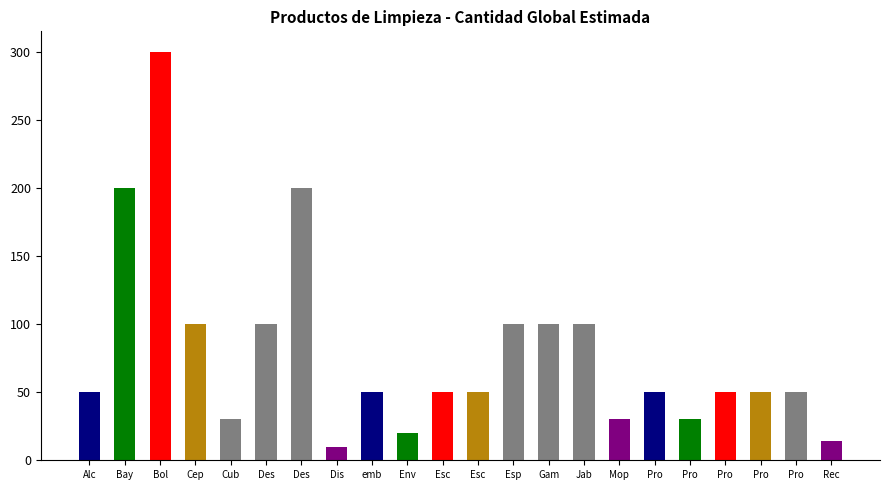

What is the sum of all values?

1734